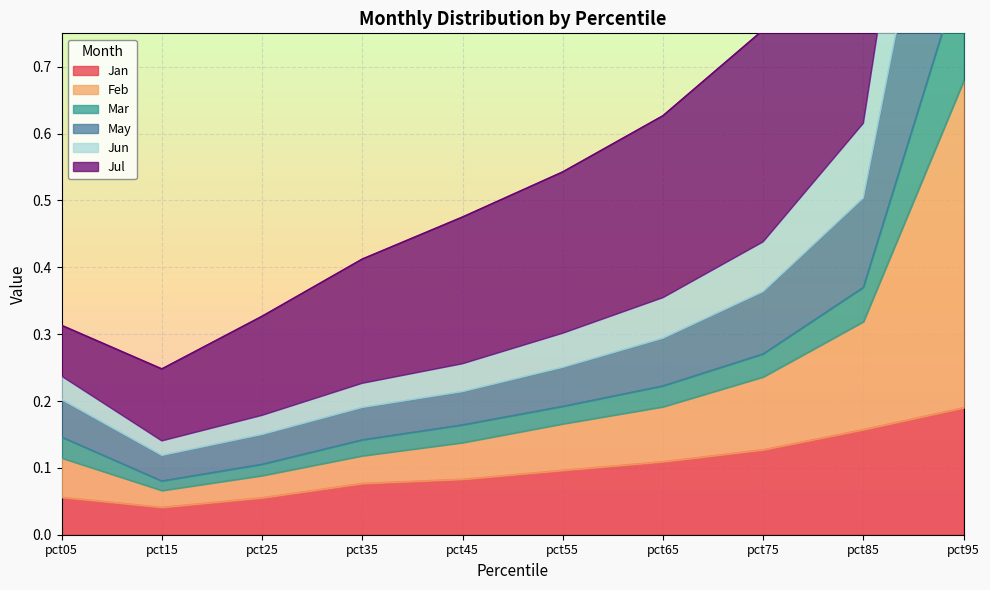

Between pct65 and pct75, which is larger?

pct75